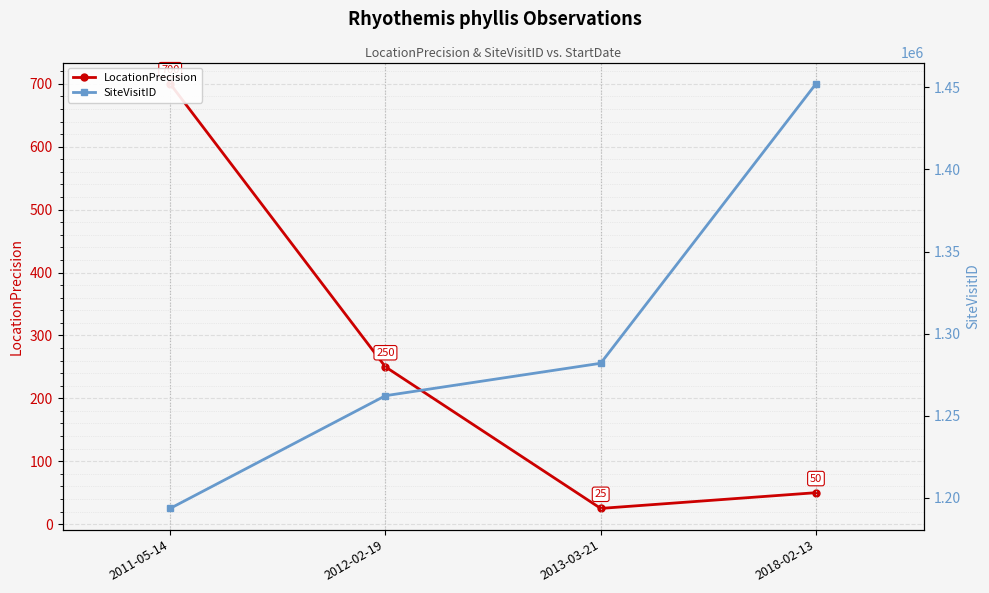

At which label does LocationPrecision first exceed 250?

2011-05-14